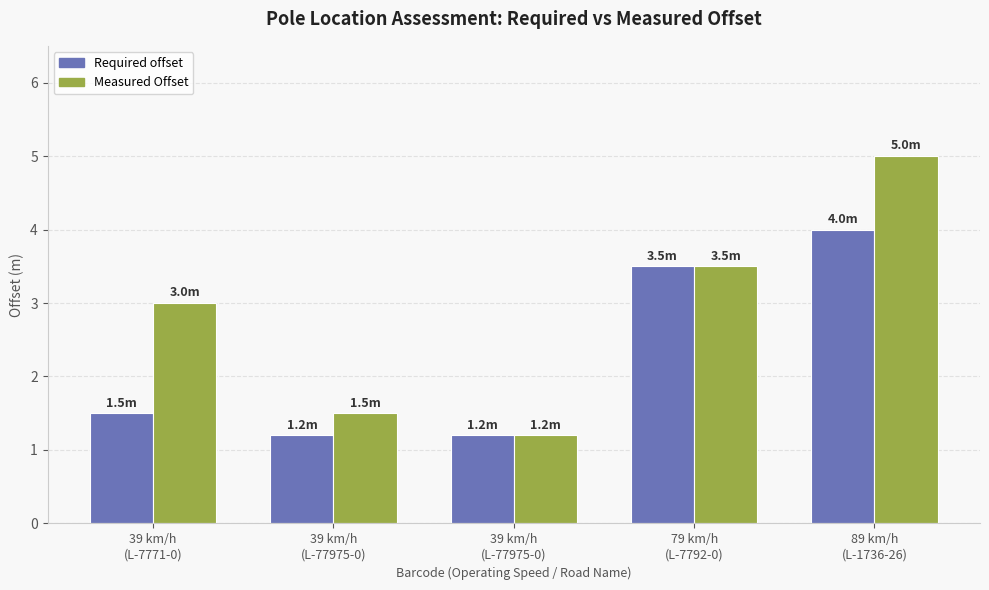

List the series in order of their peak value, lowest first.

Required offset, Measured Offset